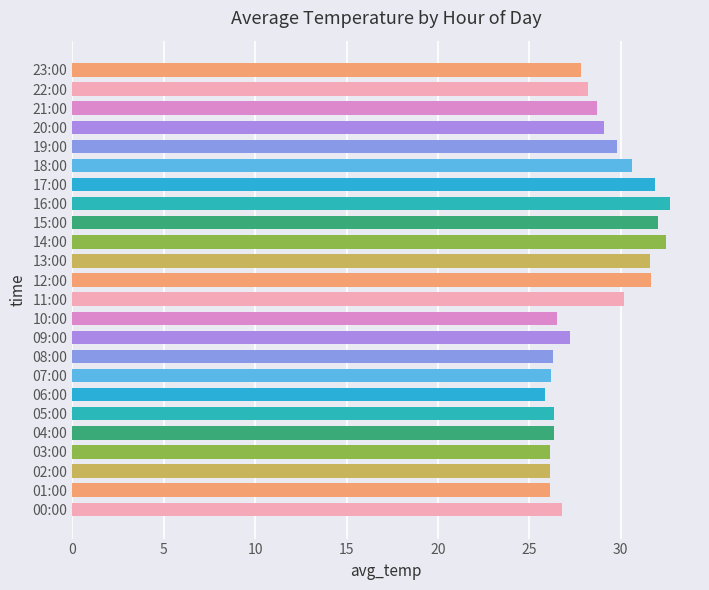

What is the average value?

28.6